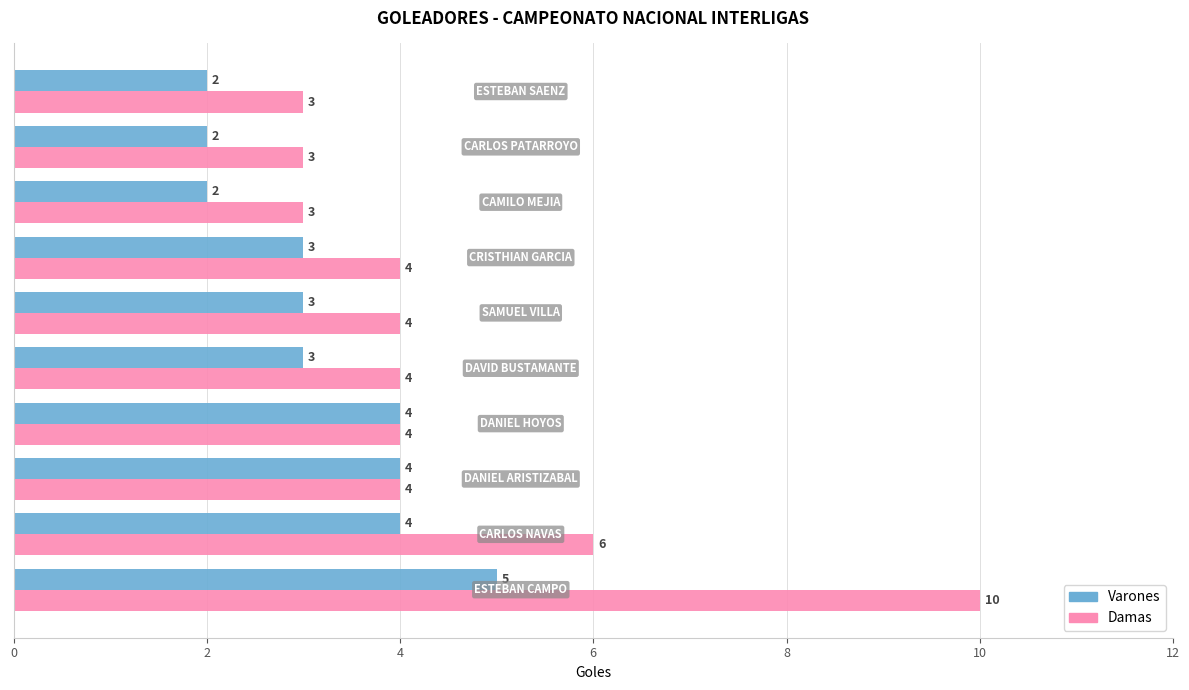

Which series has the largest total across all categories?

Damas